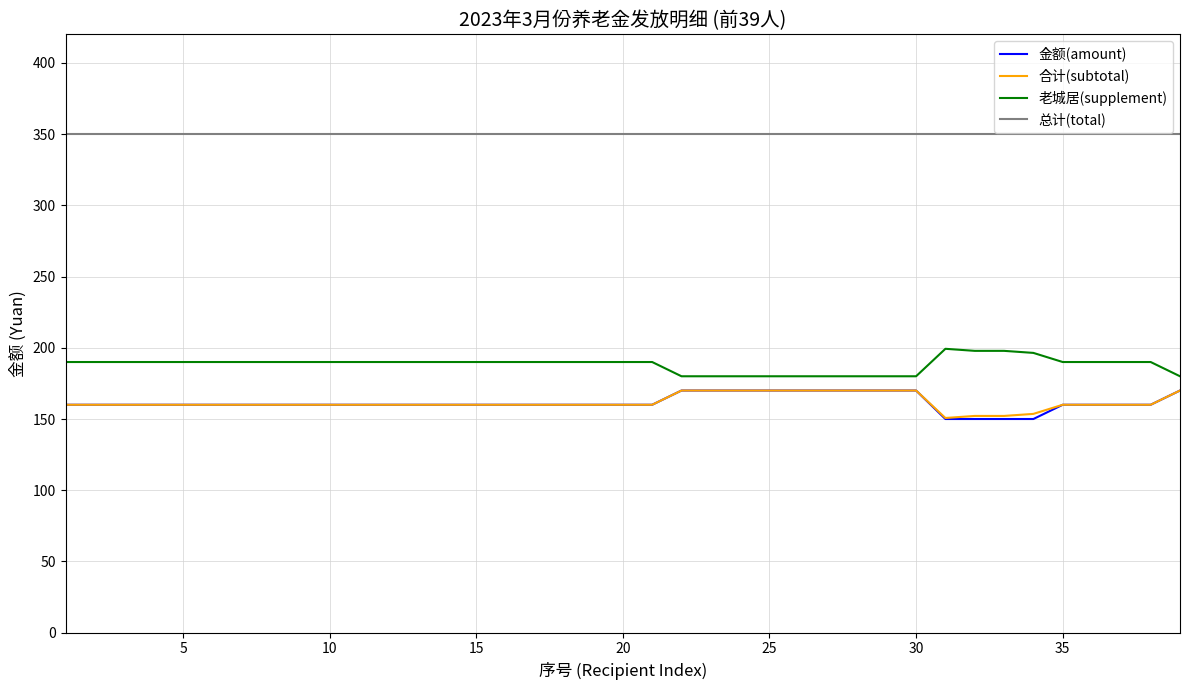

True or false: 合计(subtotal) and 总计(total) intersect in this chart.

False